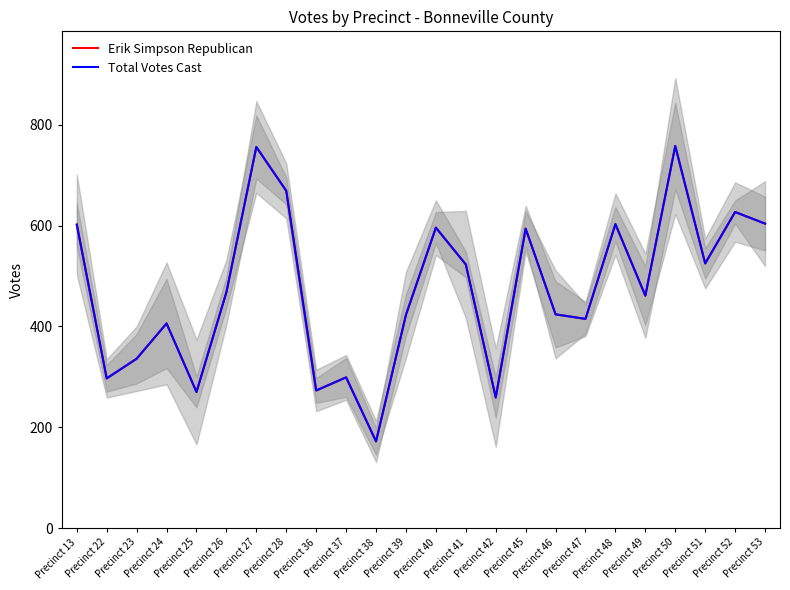

In Total Votes Cast, how many points are lower than both neighbors (excluding endpoints)?

8